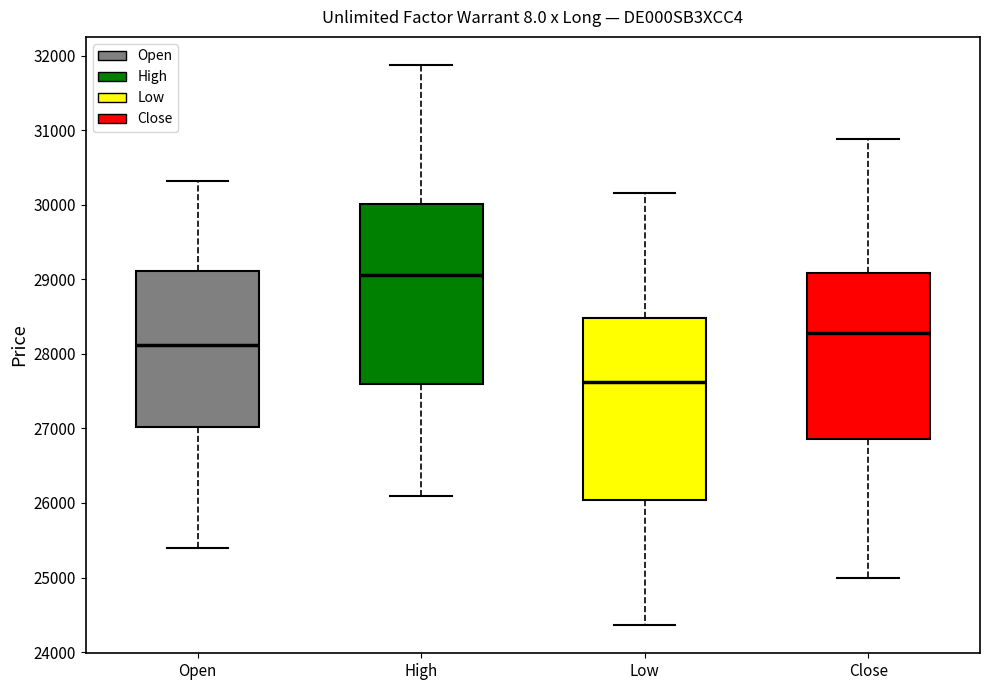

Which box has the lowest median line?

Low